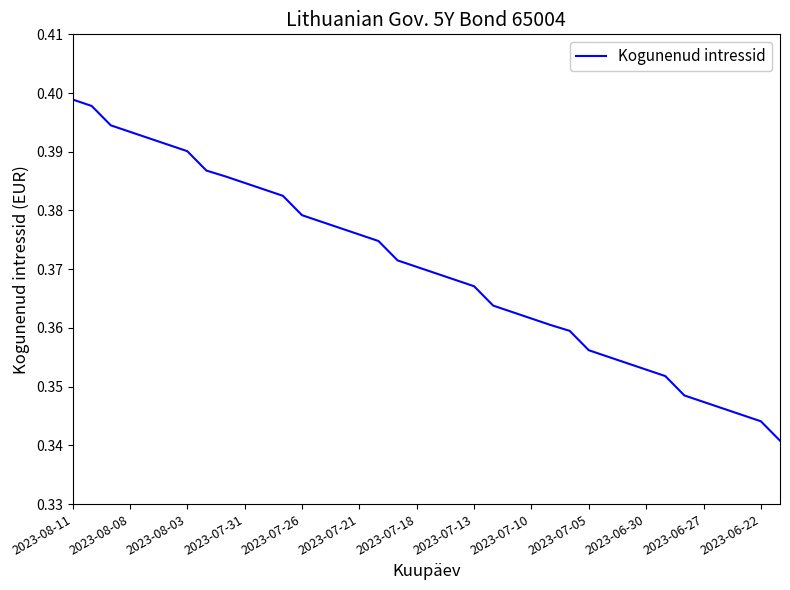

Is this an area chart (filled region under the line)?

No